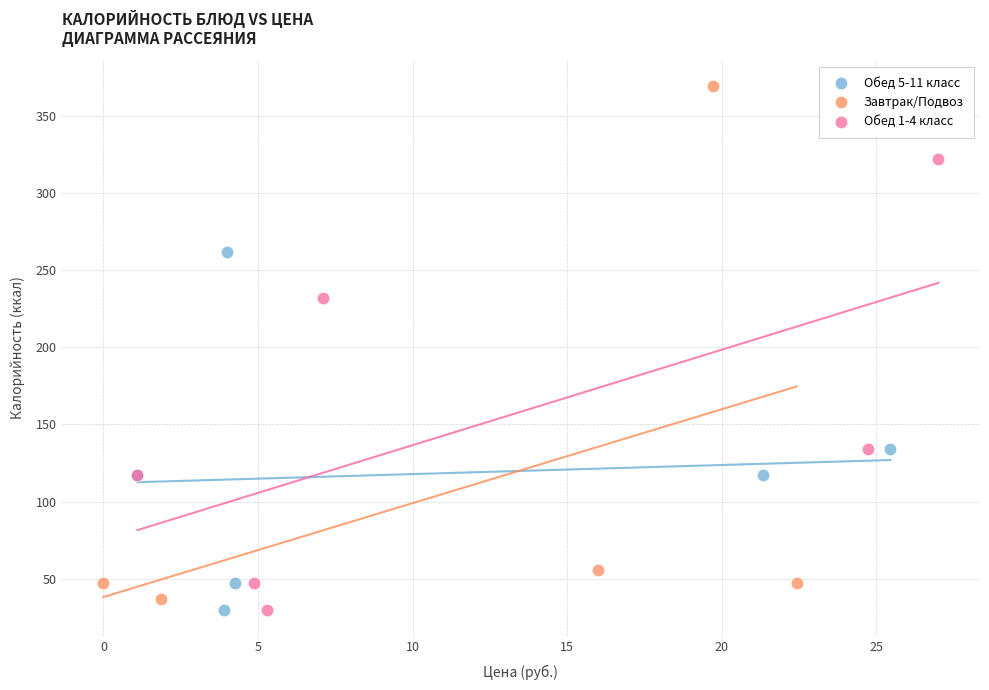

What are all the series names shown in the legend?

Обед 5-11 класс, Завтрак/Подвоз, Обед 1-4 класс